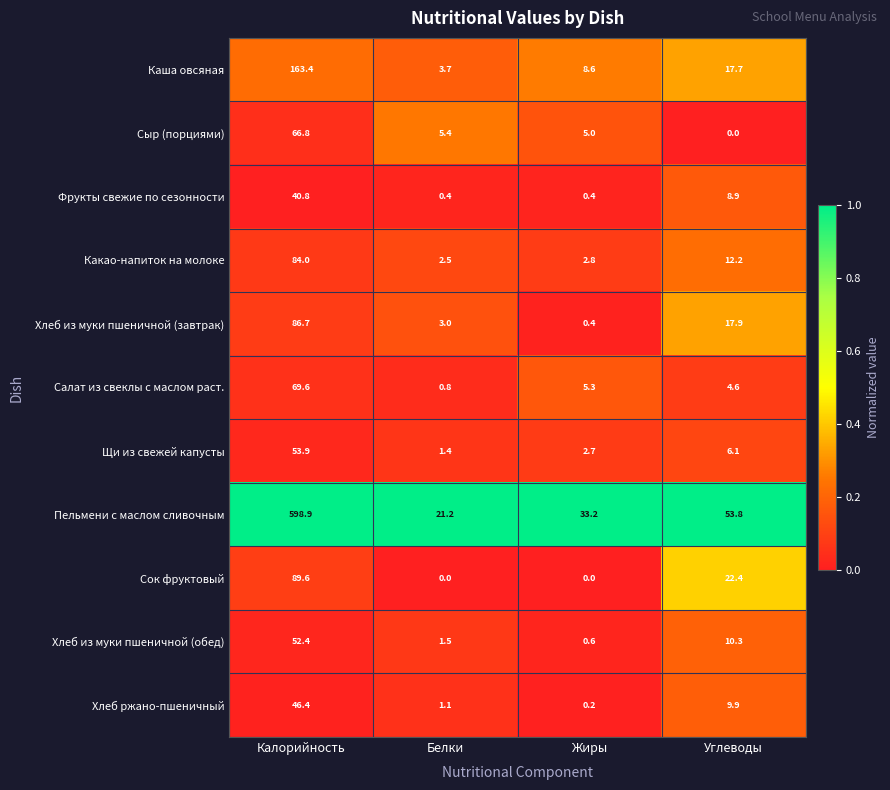

The Салат из свеклы с маслом раст. series shows 5.3 at Жиры. True or false?

True